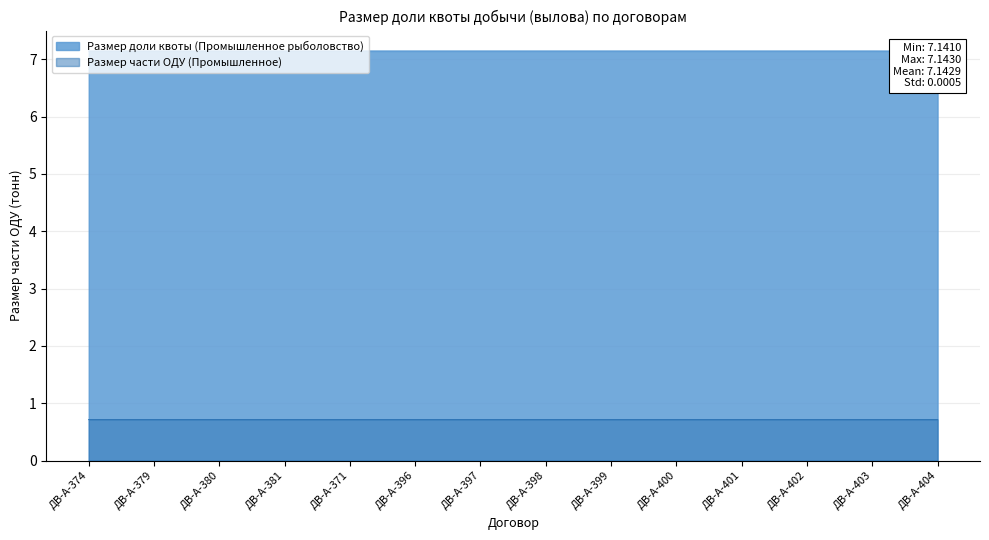

Reading right to left, extract all data points from this chart.

ДВ-А-404=7.1	ДВ-А-403=7.1	ДВ-А-402=7.1	ДВ-А-401=7.1	ДВ-А-400=7.1	ДВ-А-399=7.1	ДВ-А-398=7.1	ДВ-А-397=7.1	ДВ-А-396=7.1	ДВ-А-371=7.1	ДВ-А-381=7.1	ДВ-А-380=7.1	ДВ-А-379=7.1	ДВ-А-374=7.1